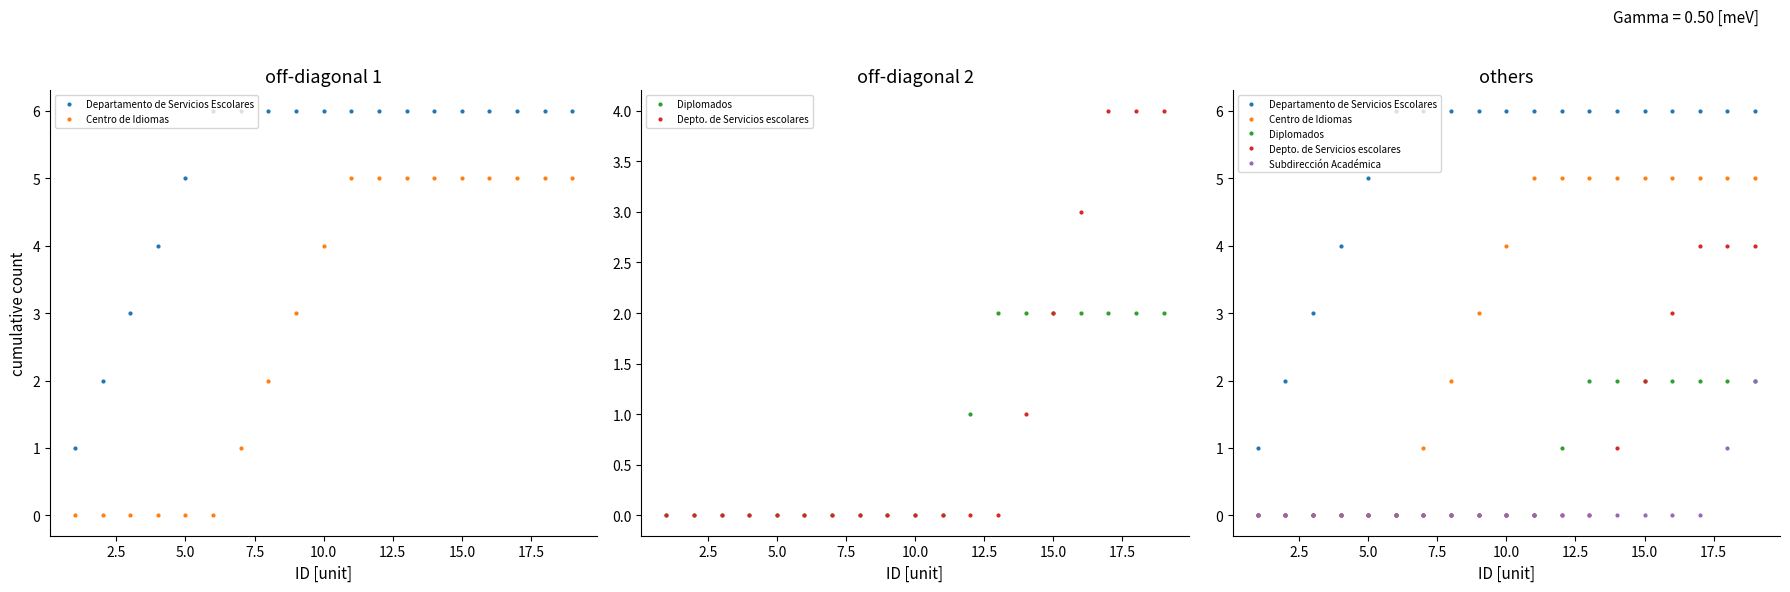

Does the chart have visible grid lines?

No